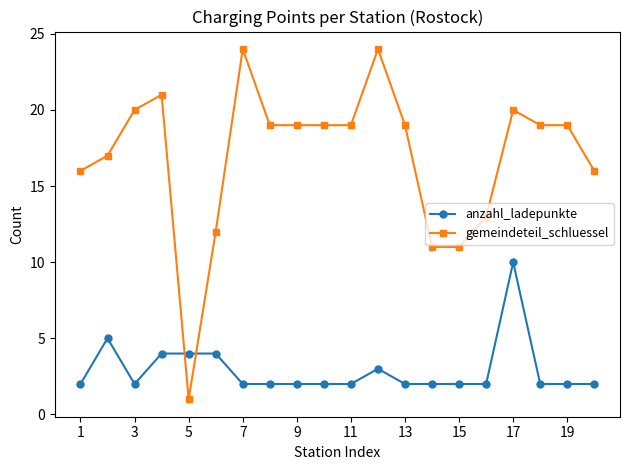

Which series has the largest total across all categories?

gemeindeteil_schluessel